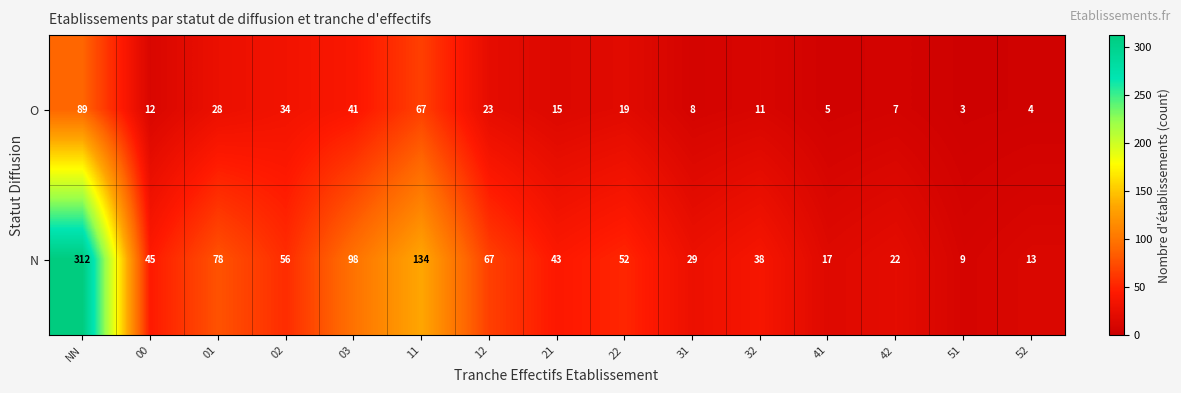

How many data points does each series have?

15